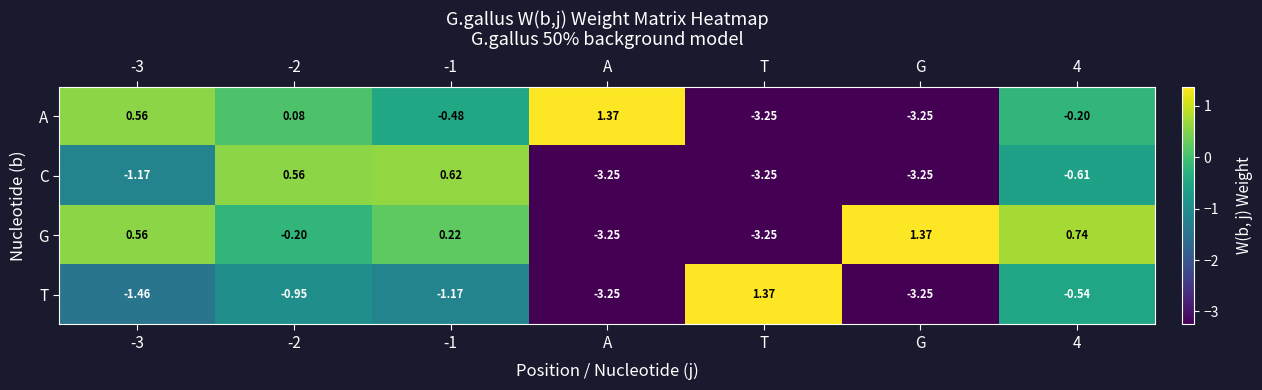

At which label does T reach its peak?

T